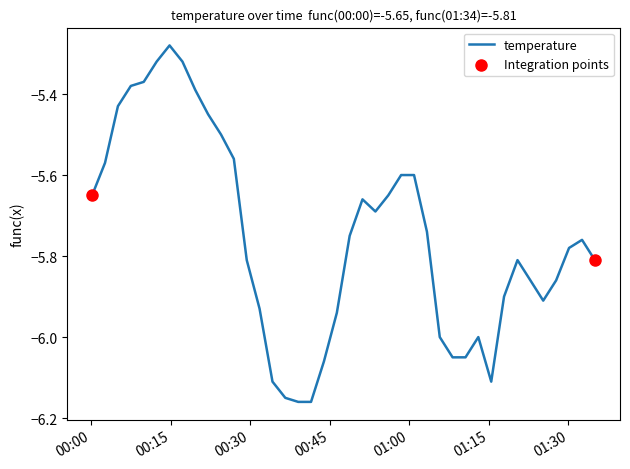

What is the difference between the maximum and minimum values?

0.9